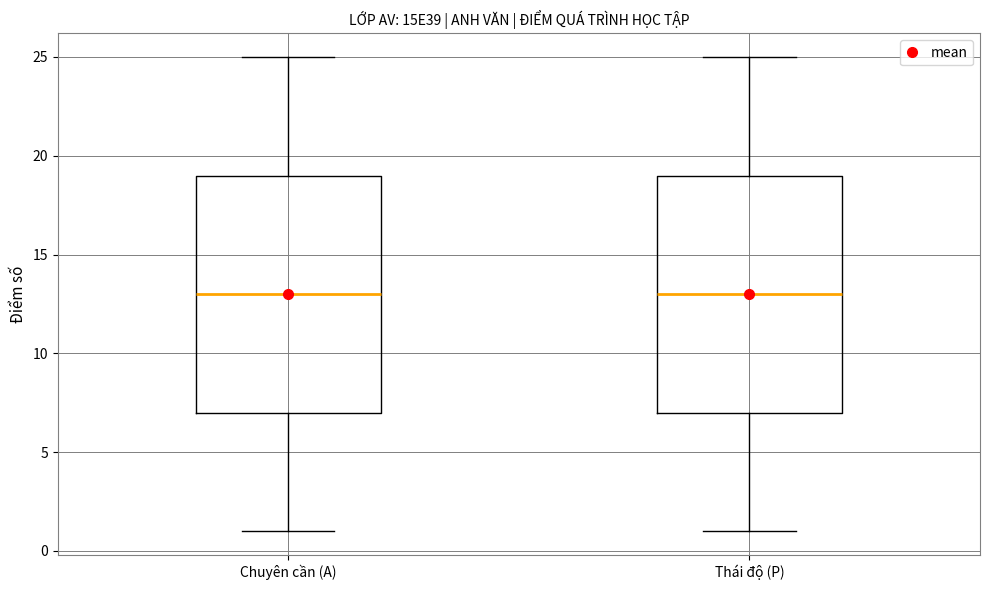

Reading left to right, transcribe this box plot: for each box, give where its median line is, the range the box spans, and where its two whiskers end, as read against the y-axis. The values are not printed on the chart, so give them approximately, as read against the axis.

Chuyên cần (A): median 13, box 7 to 19, whiskers 1 to 25
Thái độ (P): median 13, box 7 to 19, whiskers 1 to 25